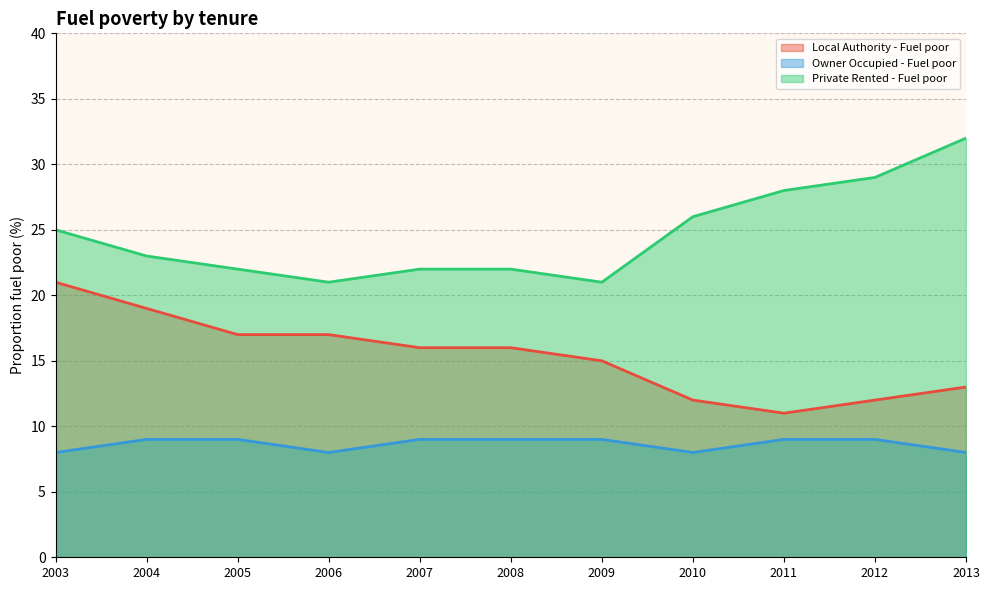

Reading left to right, extract all data points from this chart.

Local Authority - Fuel poor: 21	19	17	17	16	16	15	12	11	12	13
Owner Occupied - Fuel poor: 8	9	9	8	9	9	9	8	9	9	8
Private Rented - Fuel poor: 25	23	22	21	22	22	21	26	28	29	32